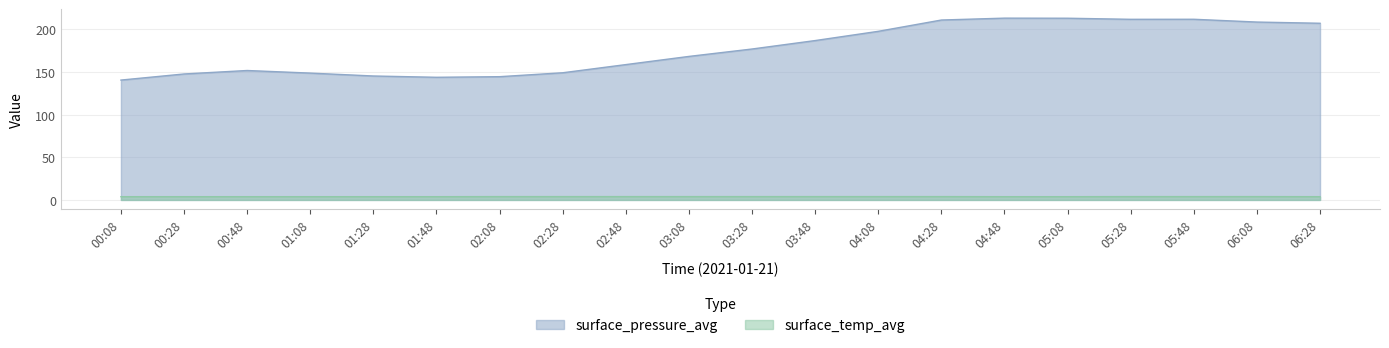

At how many categories does at least one series exceed 126?

20